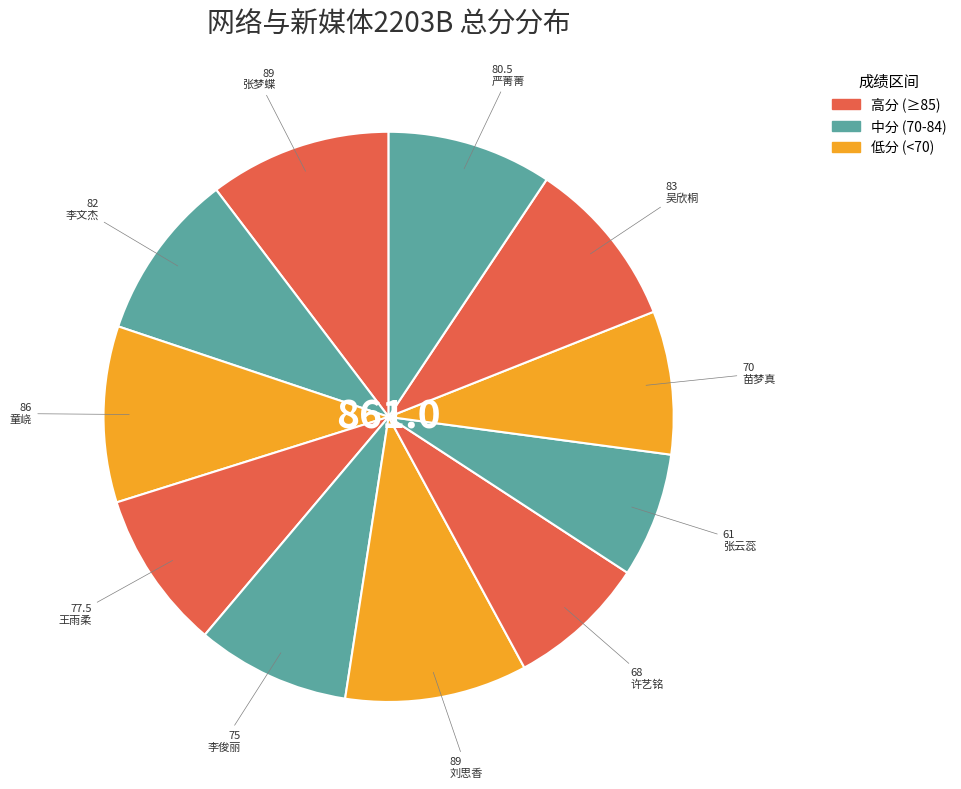

Combined, do 许艺铭 and 严菁菁 account for over 50%?

No